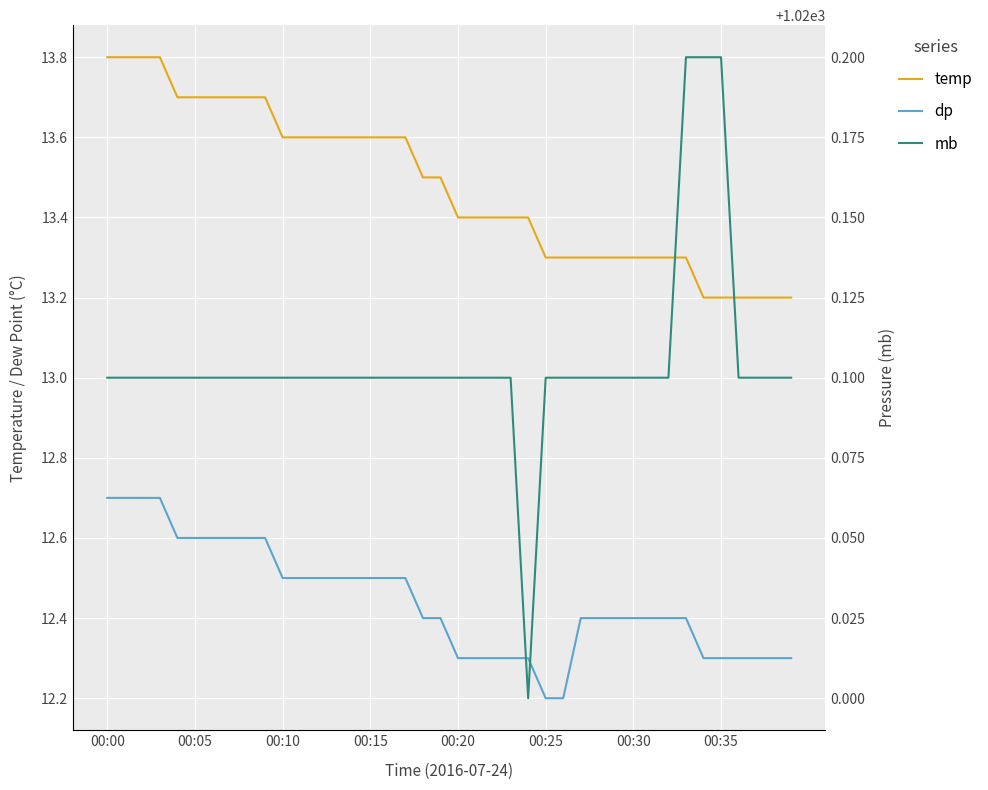

What is the value of the dp point at the 39th from the left?

12.3